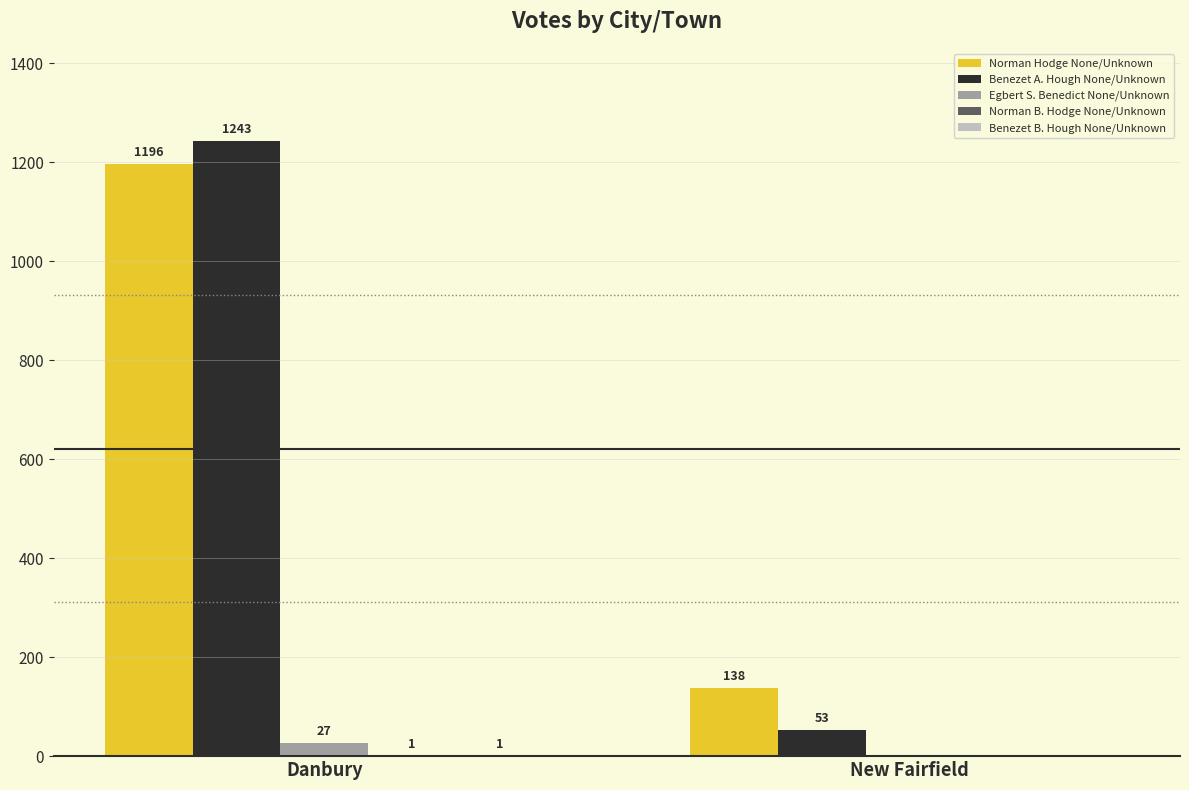

The Norman Hodge None/Unknown series shows 58 at New Fairfield. True or false?

False